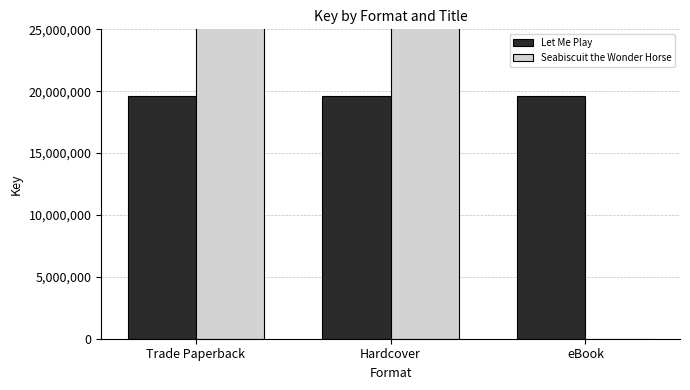

What is the total value across all series at eBook?

19626324